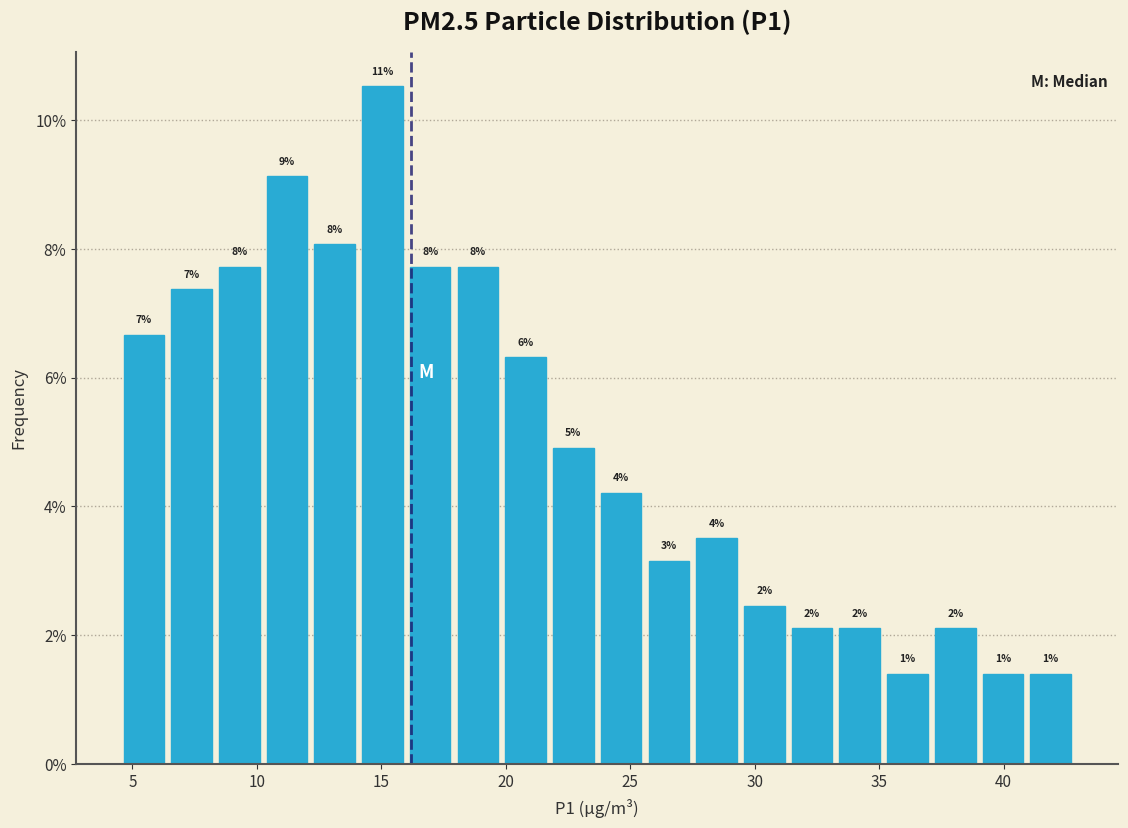

Around what value on the x-axis is the tallest bar? Give the approximate position of its centre, as read against the axis.

15.0